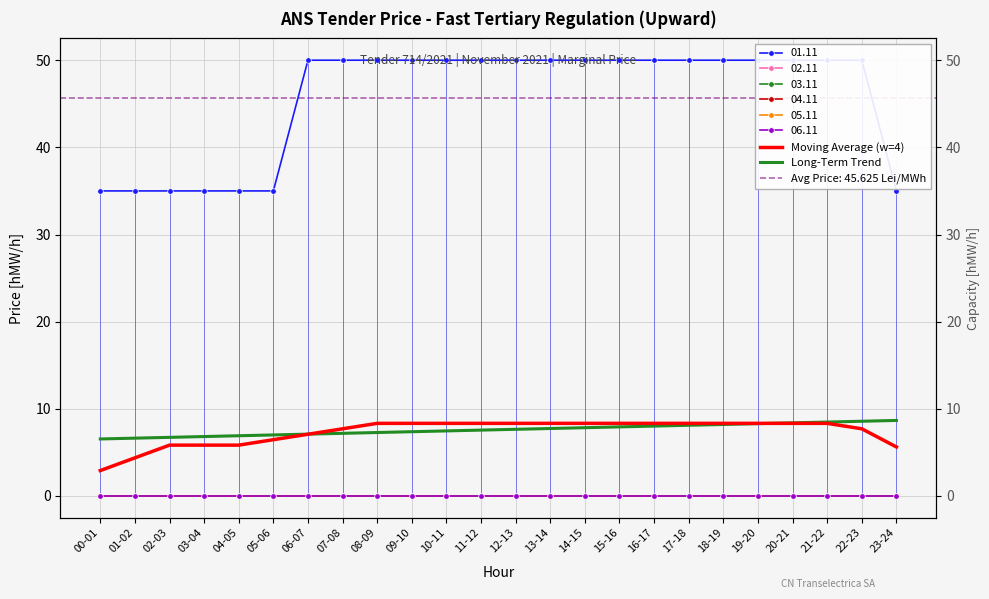

At 15-16, list the series in order from smallest to largest.

Long-Term Trend, Moving Average (w=4)